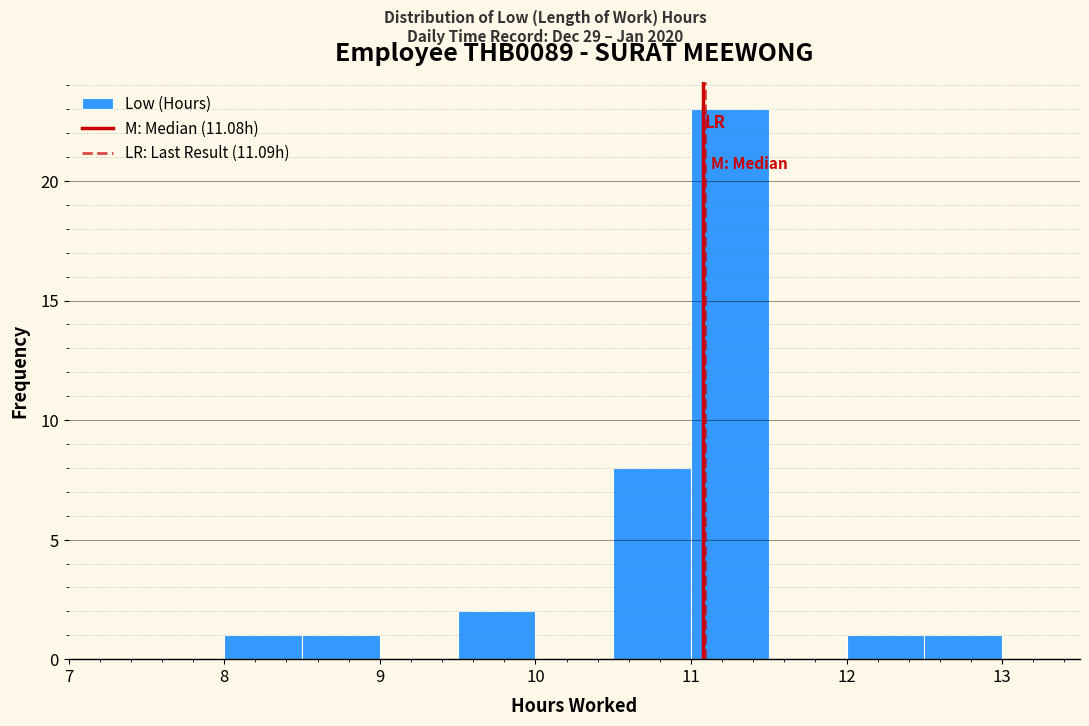

How tall is the bar that spans 12.5 to 13.0 on the x-axis? The values are not printed on the chart, so give them approximately, as read against the axis.

1